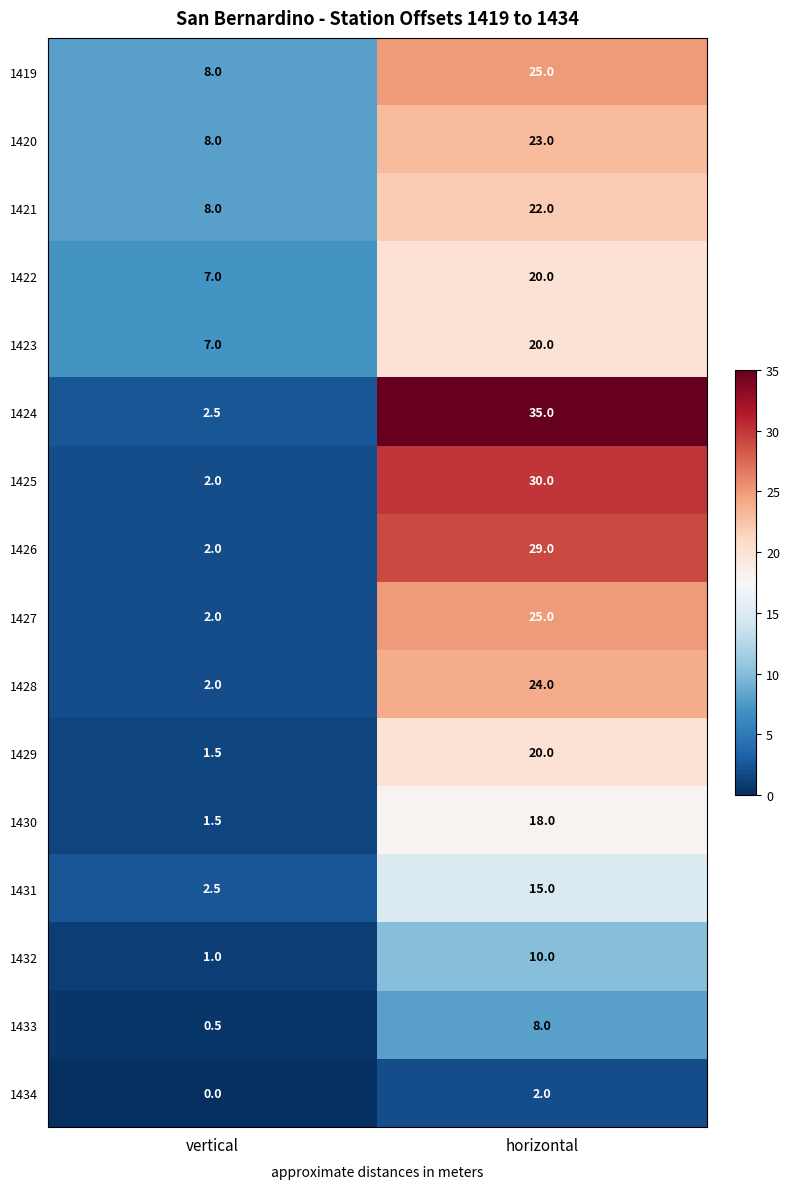

Which series has the largest total across all categories?

1424